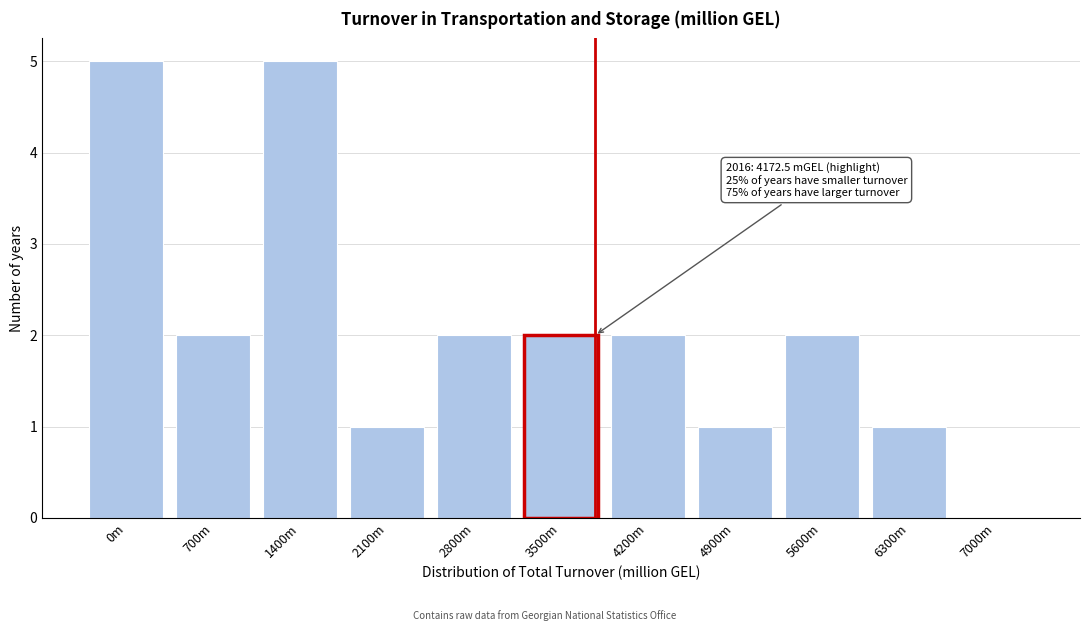

Reading left to right, list all the values displayed in this chart.

0m=5	700m=2	1400m=5	2100m=1	2800m=2	3500m=2	4200m=2	4900m=1	5600m=2	6300m=1	7000m=0